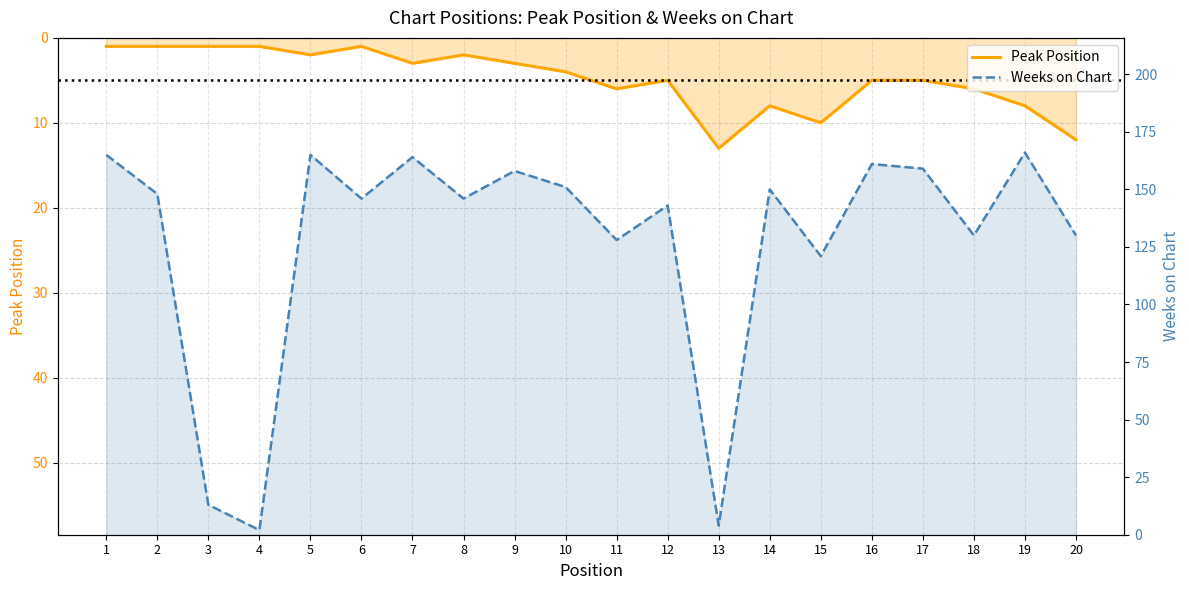

What is the value of the Weeks on Chart point at the 9th from the left?

158